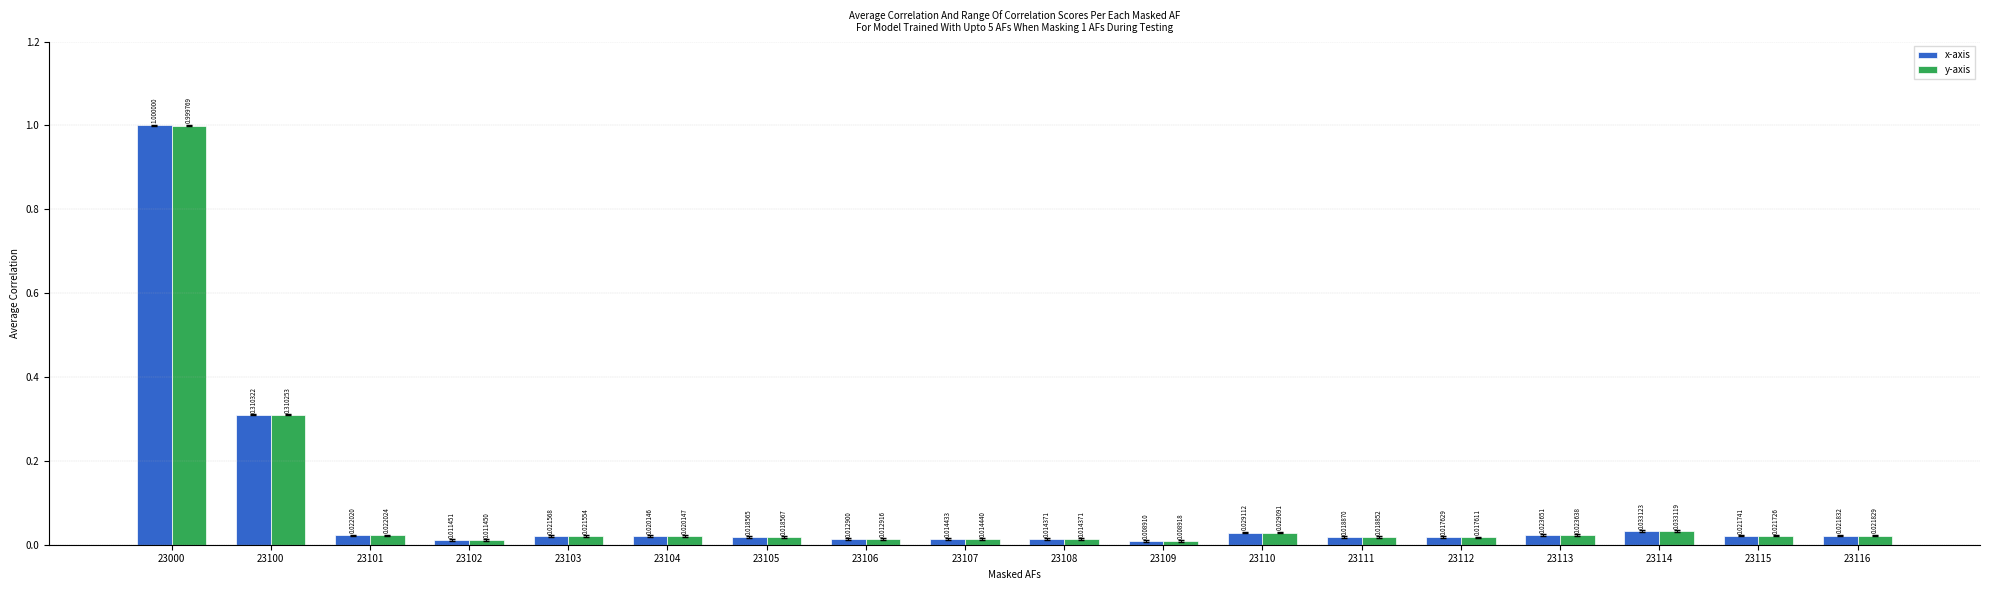

What is the difference between the maximum and minimum values in the x-axis series?

1.0